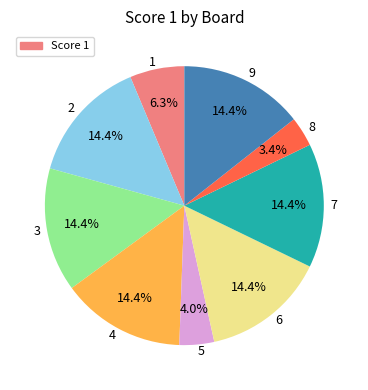

Approximately how many times larger is the value at 6 compared to 7?

1.0